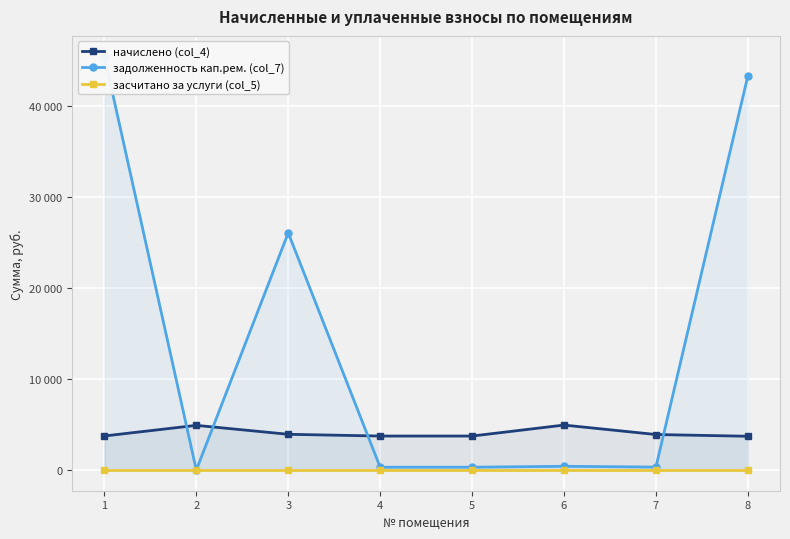

At 8, list the series in order from smallest to largest.

засчитано за услуги (col_5), начислено (col_4), задолженность кап.рем. (col_7)